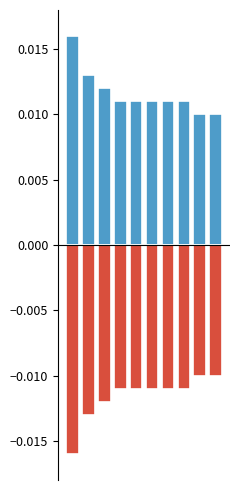

Does the chart contain any negative values?

Yes